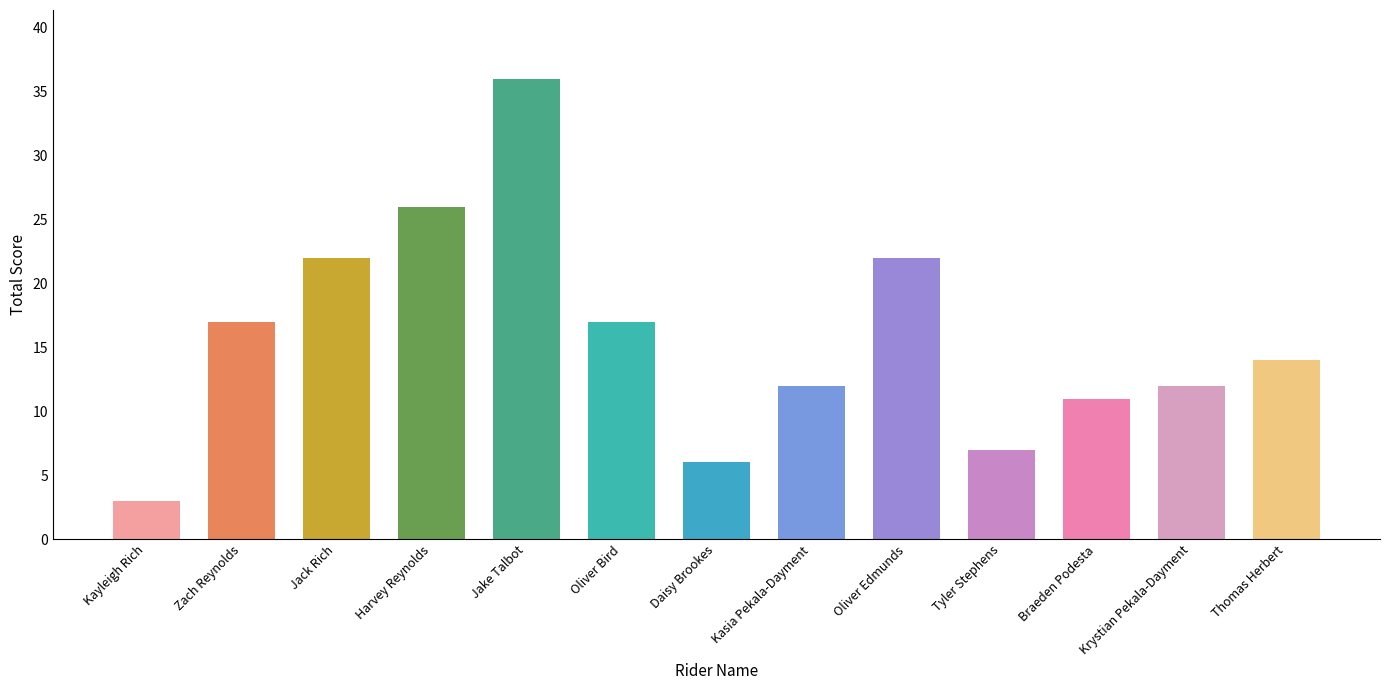

What is the change in value from Kasia Pekala-Dayment to Oliver Edmunds?

+10